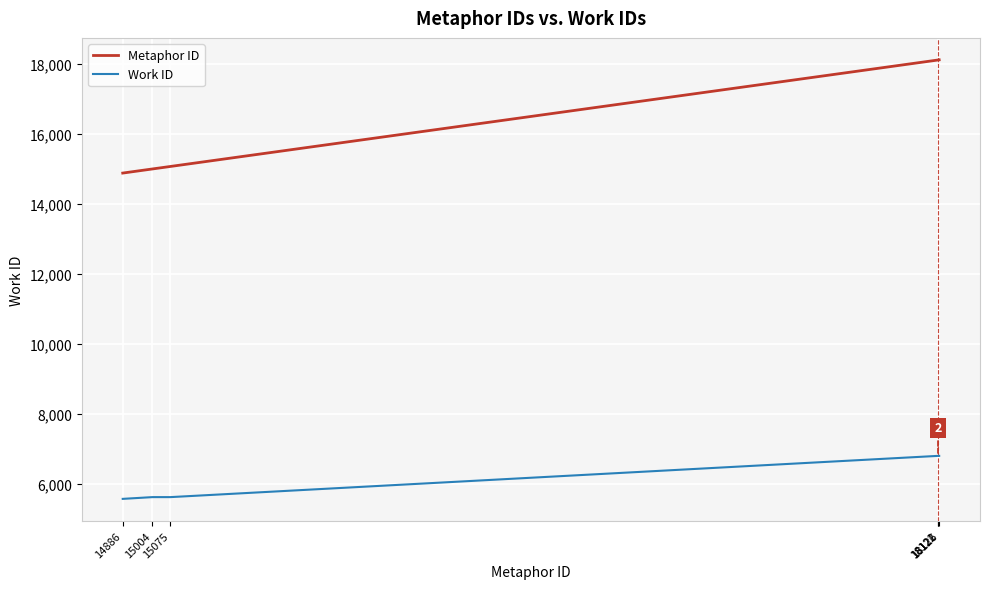

What is the minimum value for Work ID?

5564